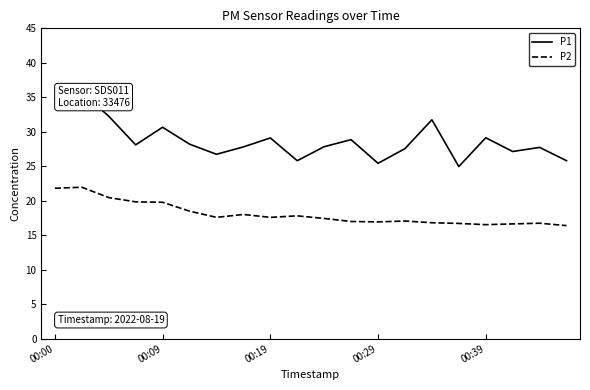

Rank the series at 17 from lowest to highest value.

P2, P1